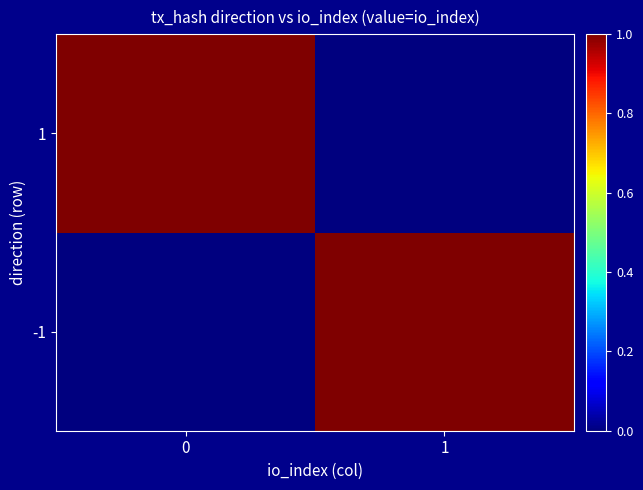

Between 1 and 0, which is larger?

1